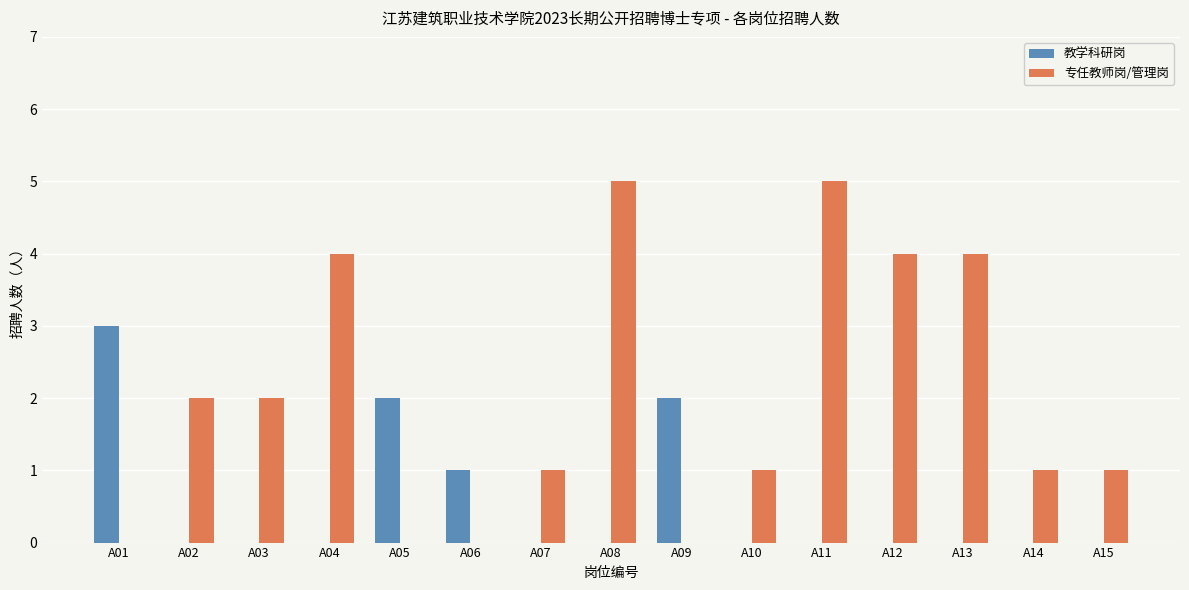

Which series has the largest total across all categories?

专任教师岗/管理岗